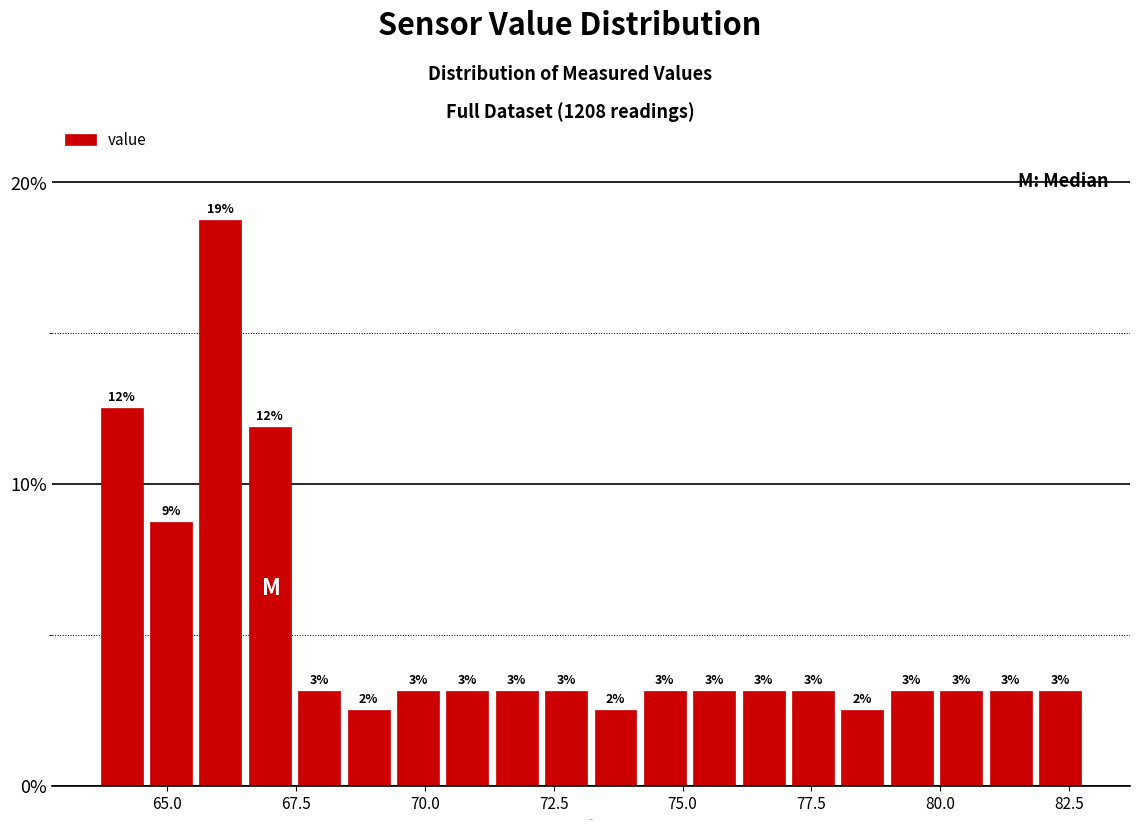

Read against the x-axis, roughly where is the centre of the tallest bar?

66.0